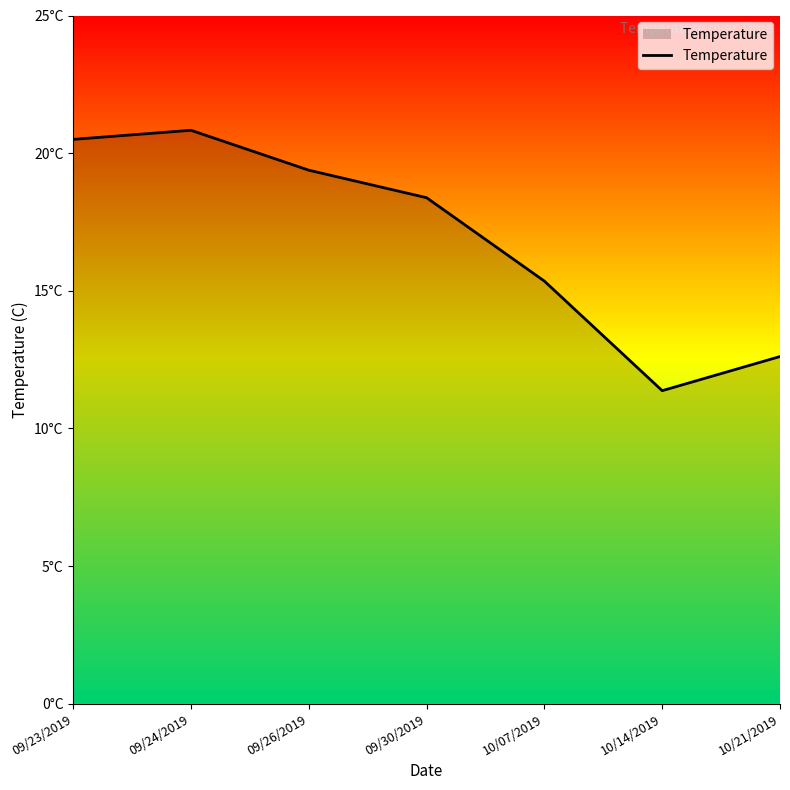

Rank the categories by value from lowest to highest.

10/14/2019, 10/21/2019, 10/07/2019, 09/30/2019, 09/26/2019, 09/23/2019, 09/24/2019